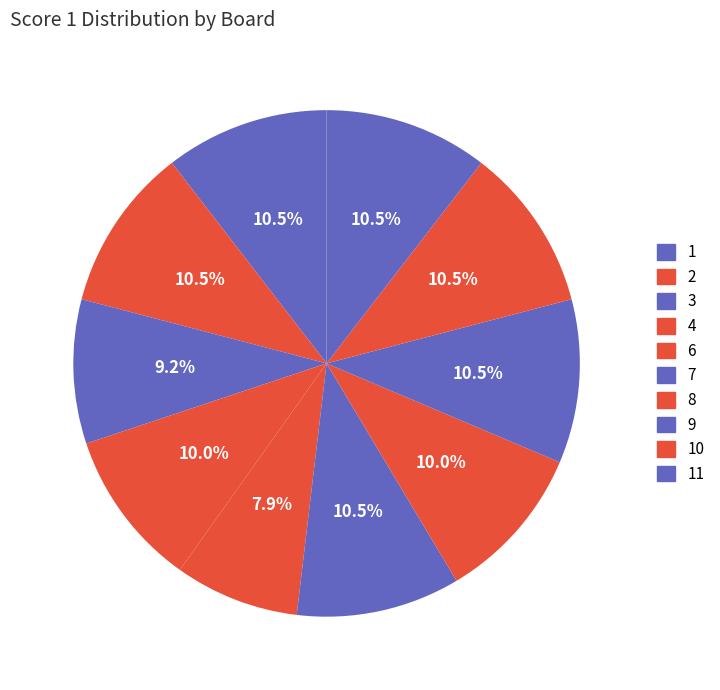

How many slices are in this pie chart?

10